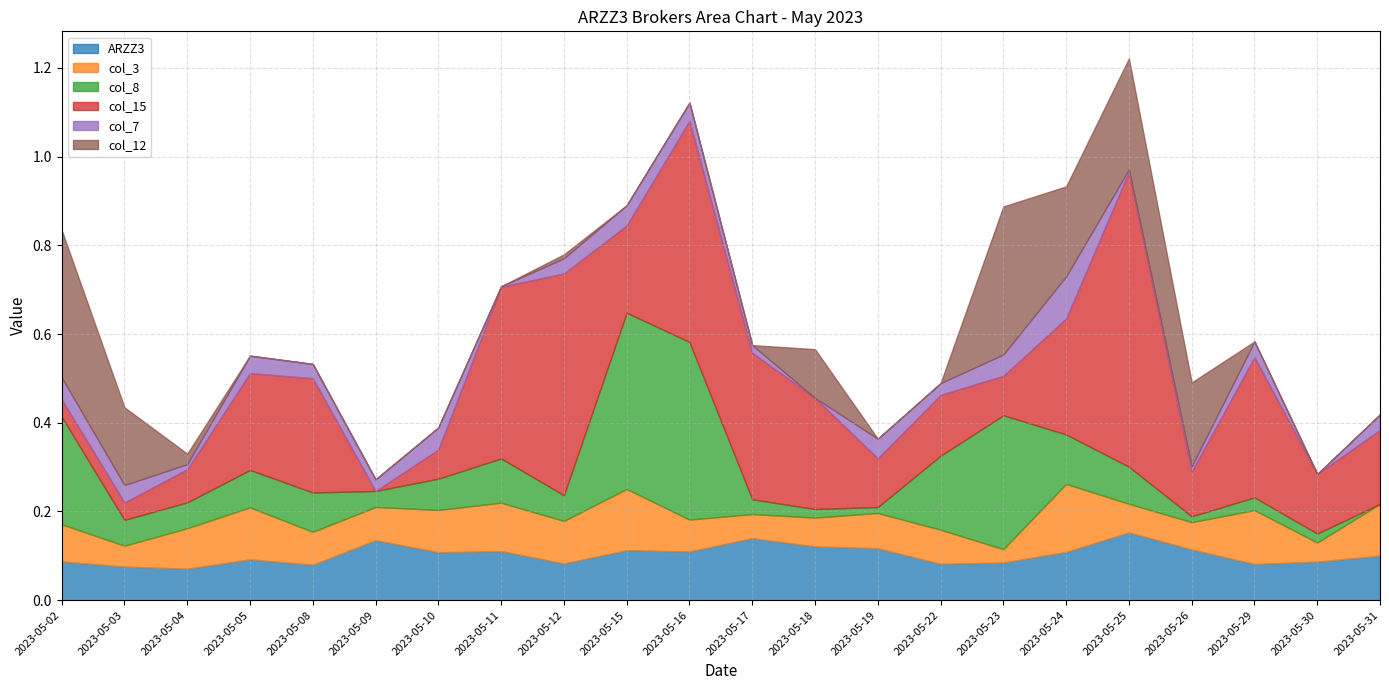

Where is col_3 nearest to the value 0?

2023-05-23